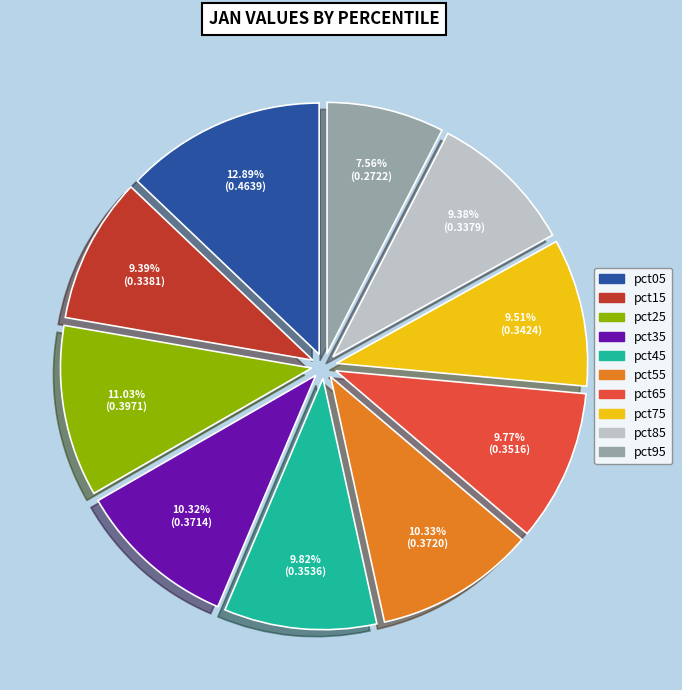

Count the number of slices in the pie.

10